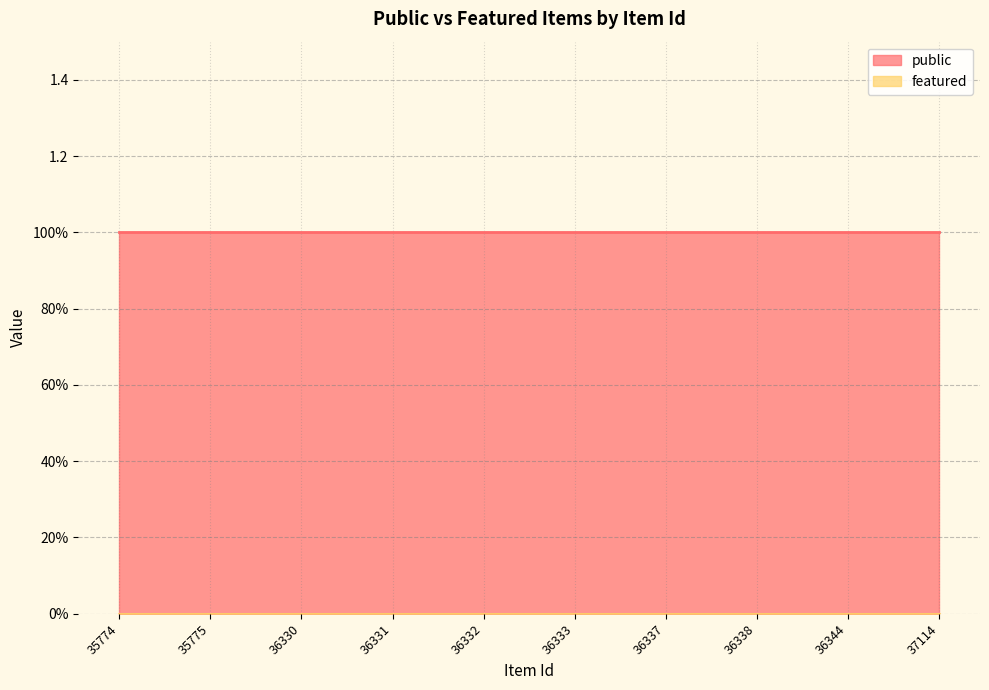

True or false: public and featured intersect in this chart.

False